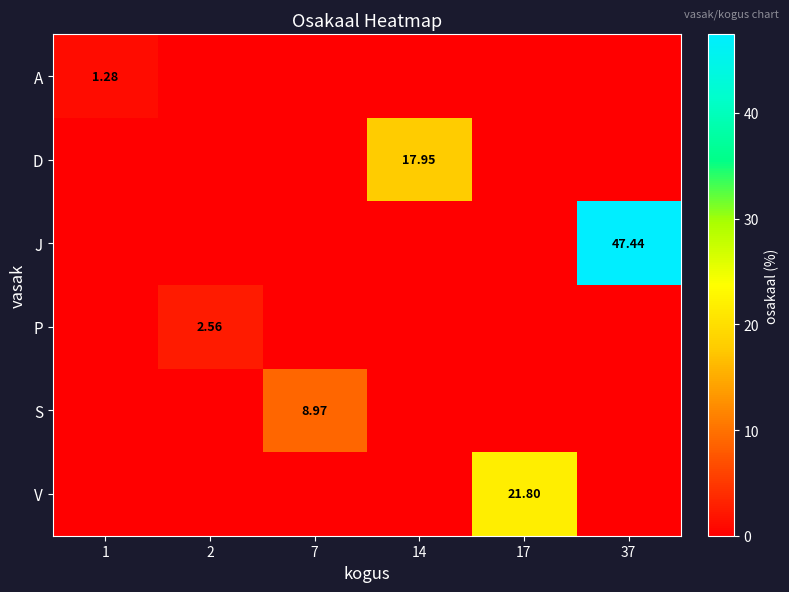

The D series shows -9.6 at 2. True or false?

False